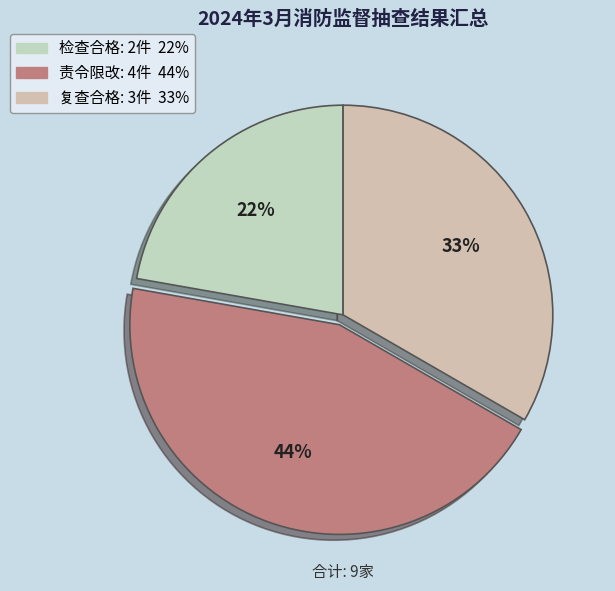

Count the number of slices in the pie.

3